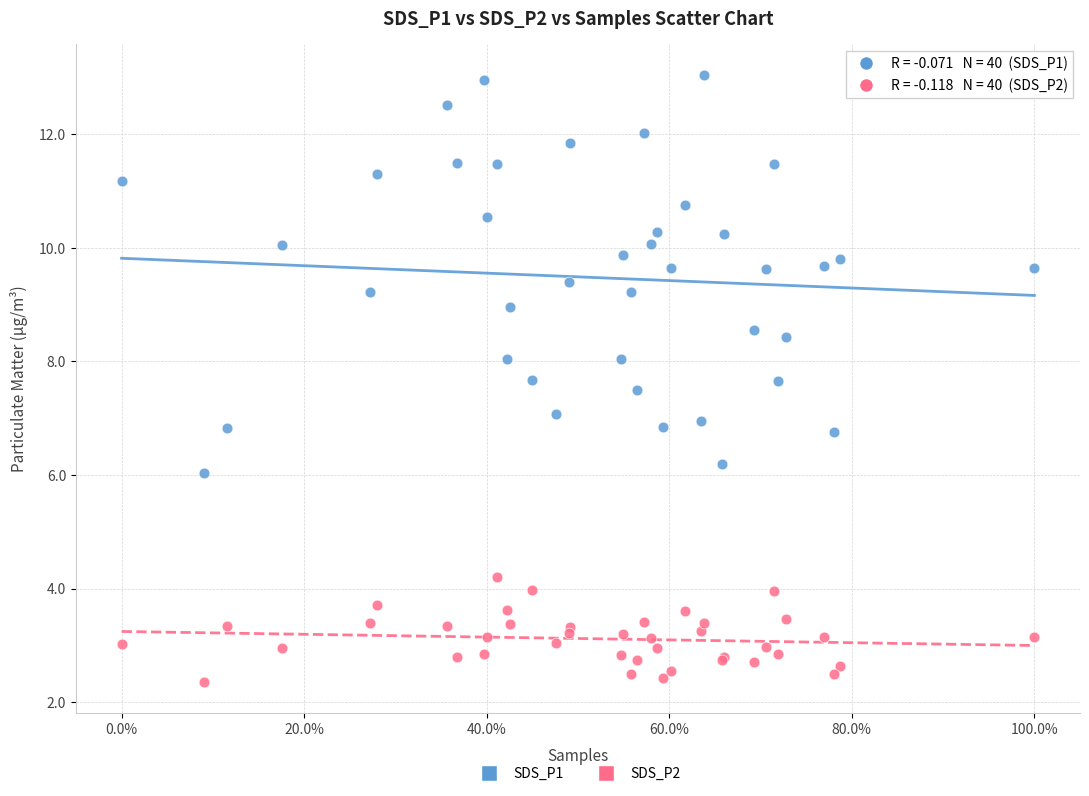

Which series reaches the maximum Y coordinate?

SDS_P1